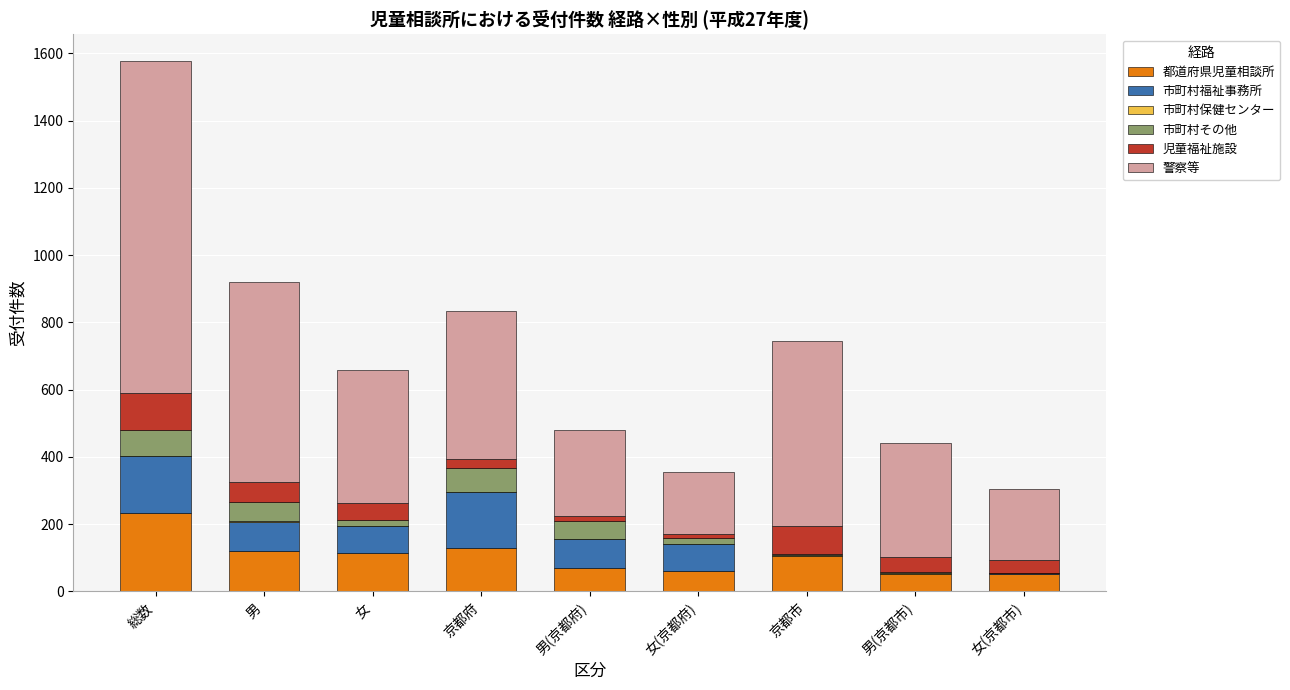

At which category is the sum across all series the highest?

総数